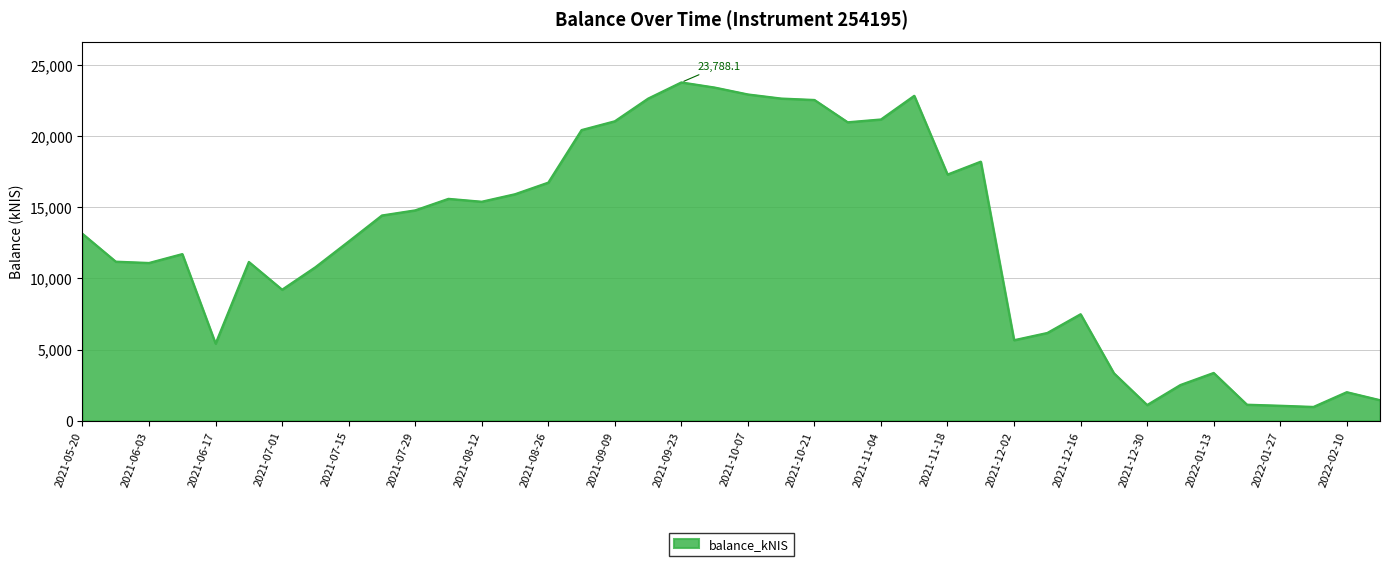

Does the chart display data point markers on the line(s)?

No